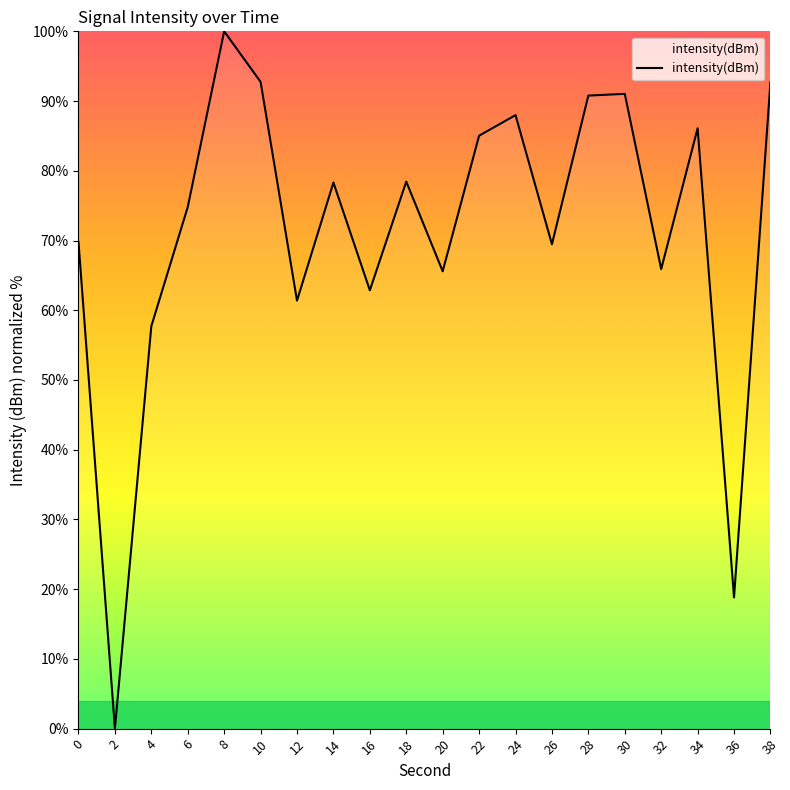

Is it true that the value at 0 is 69.8?

True